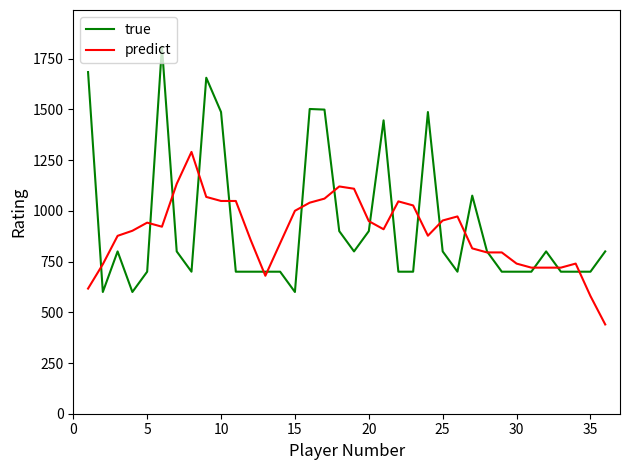

After their last crossing, which series has the higher values: predict or true?

true